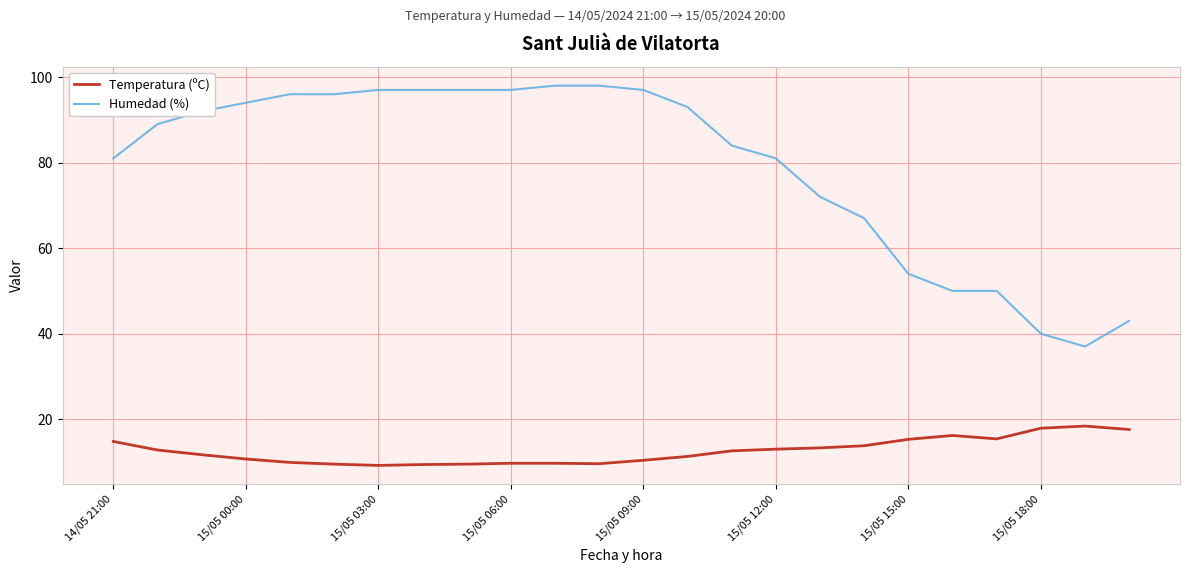

What is the minimum value shown in the chart?

9.2